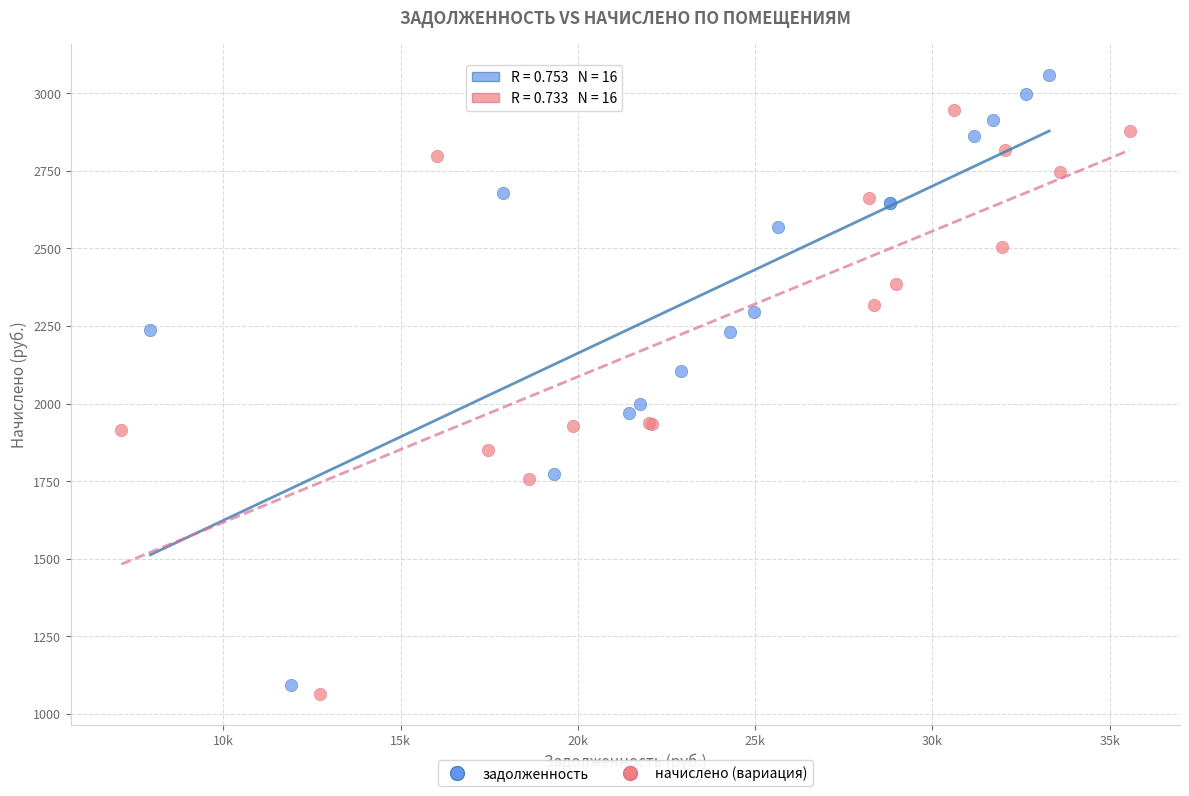

Which series reaches the maximum Y coordinate?

задолженность